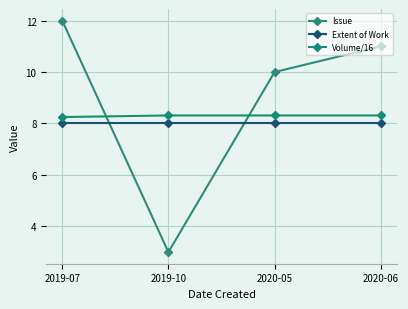

Which has a higher value, 2020-06 or 2020-05?

2020-06